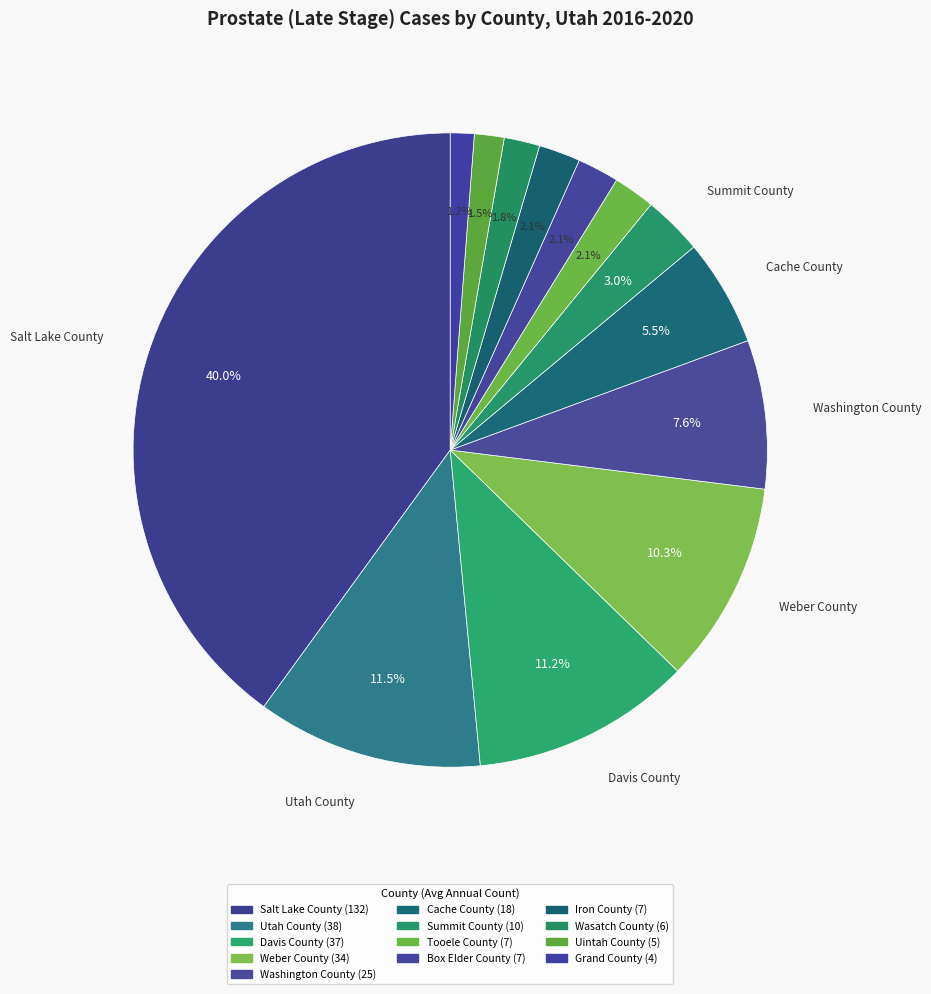

Which category has the biggest portion of the pie?

Salt Lake County